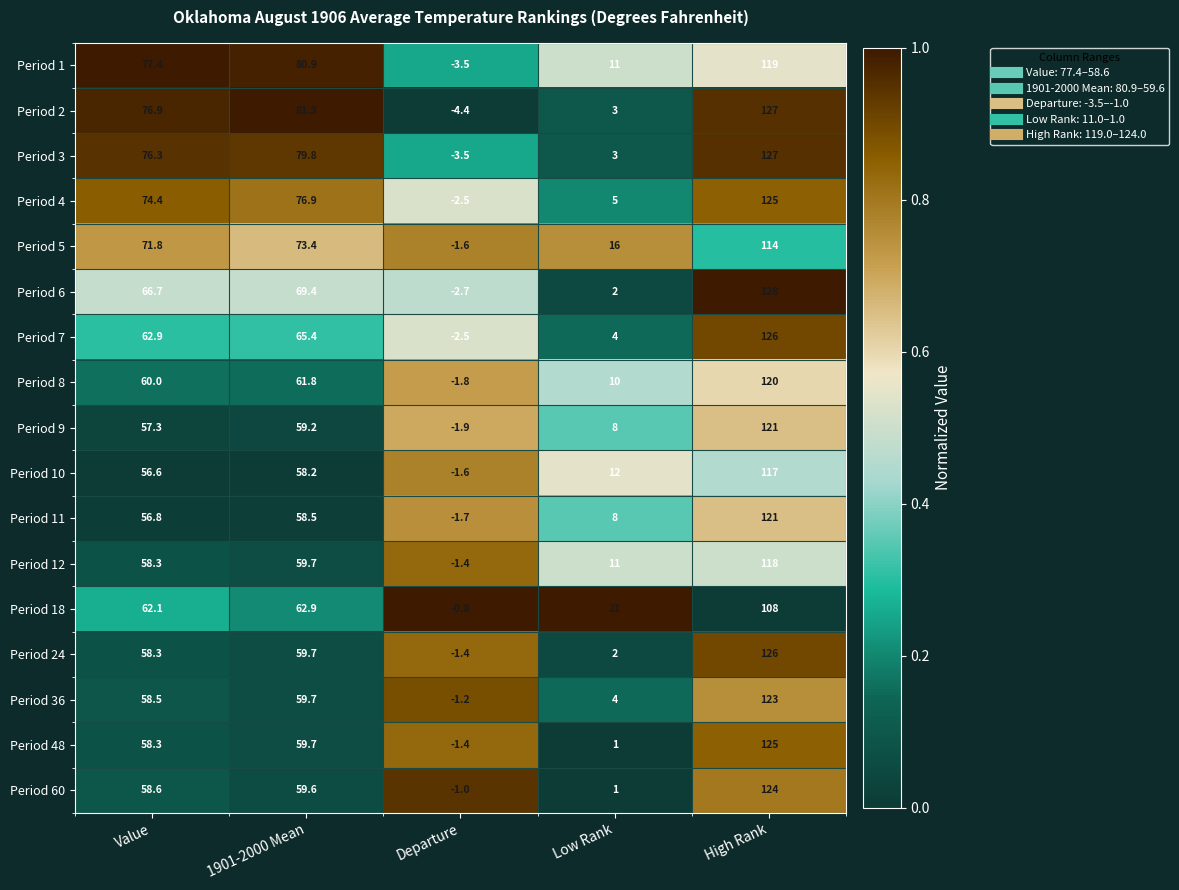

What is the sum of all Period 4 values?

278.8